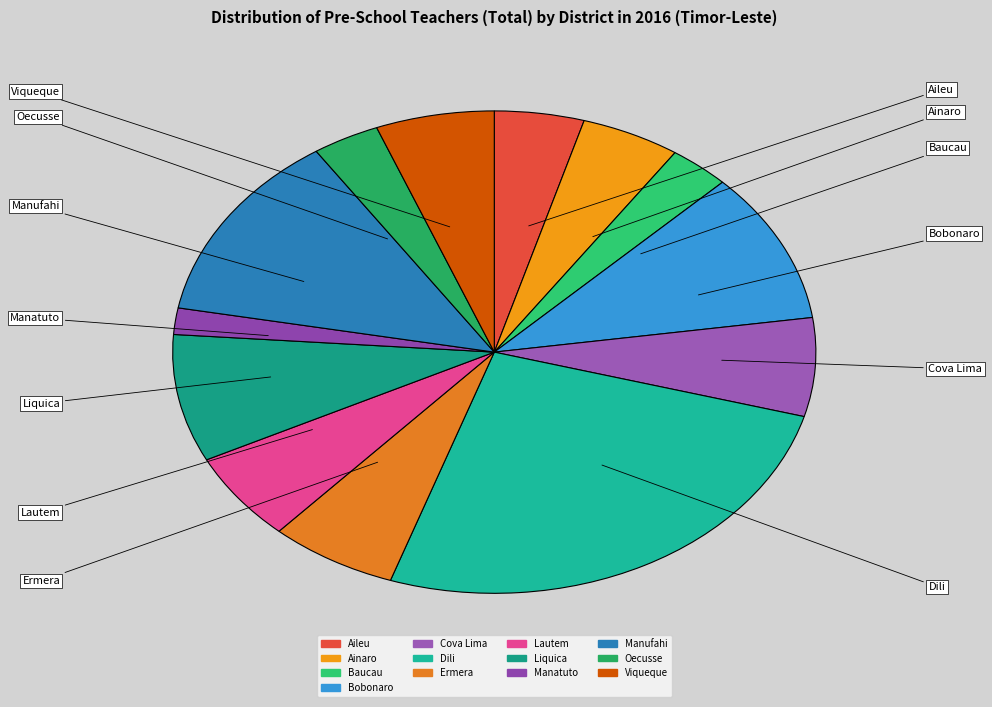

Which slice is the largest?

Dili